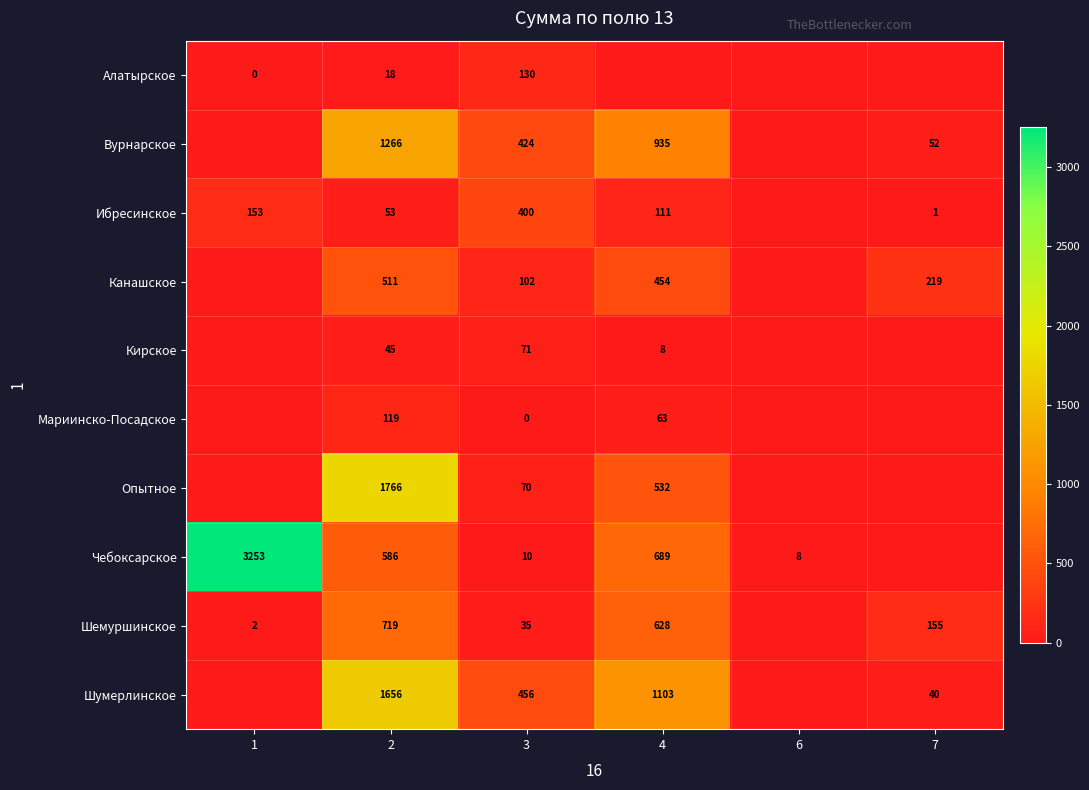

Is the value of Шемуршинское at 2 greater than the value of Канашское at 4?

Yes